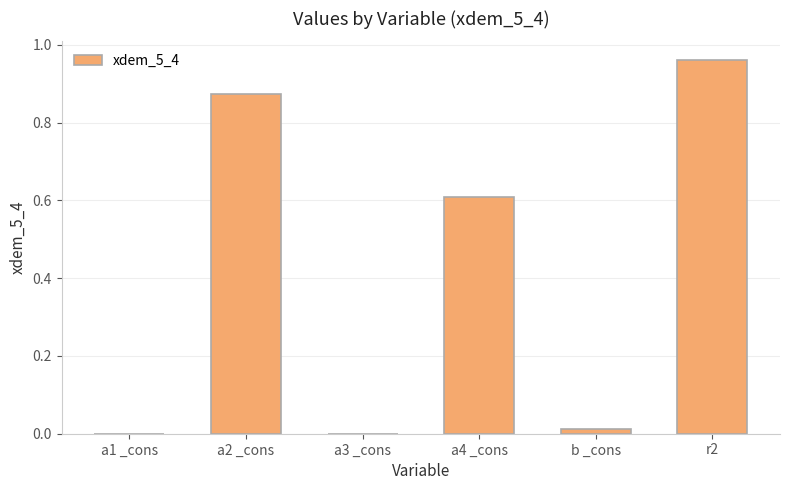

The value at b _cons is 0.0. True or false?

True